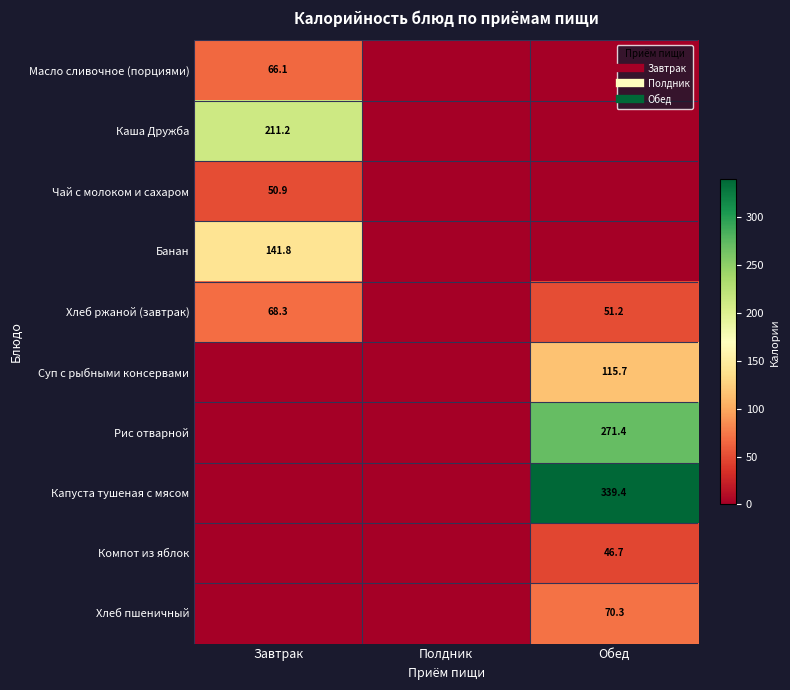

True or false: Суп с рыбными консервами has a value of 0.0 at Завтрак.

True